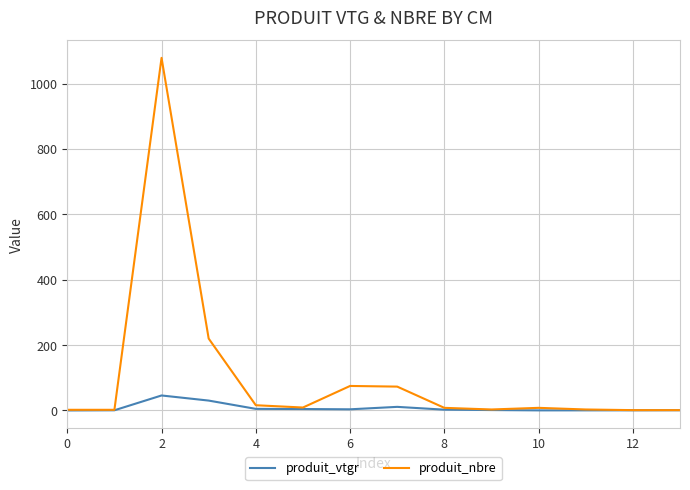

How many lines are shown in the chart?

2